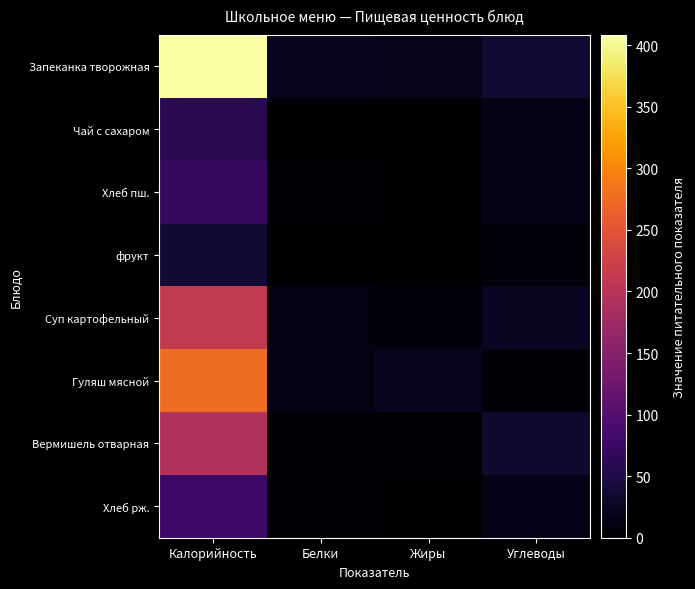

Which label corresponds to the largest value in the chart?

Калорийность